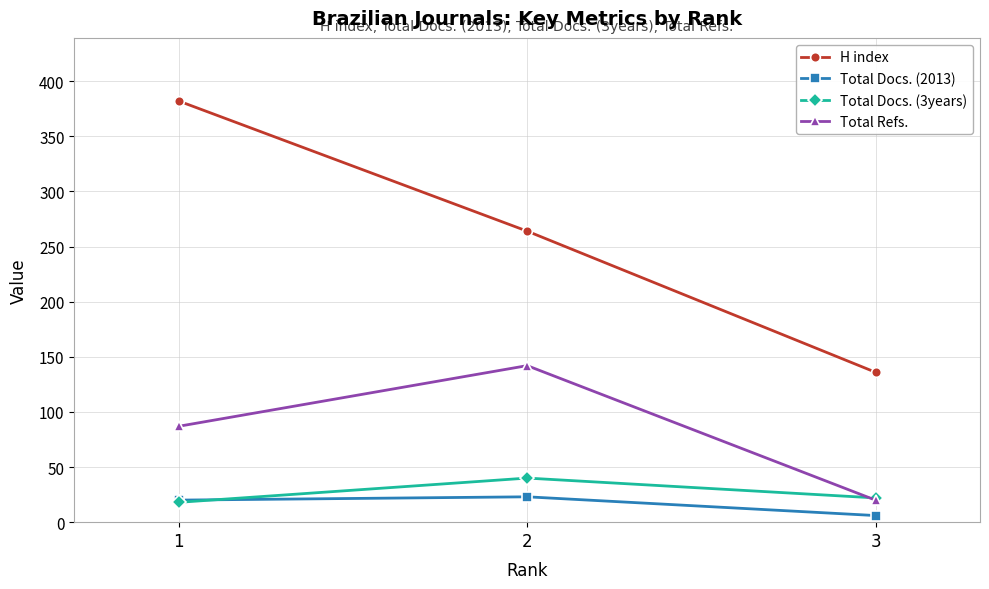

Which series has the largest range (max minus min)?

H index